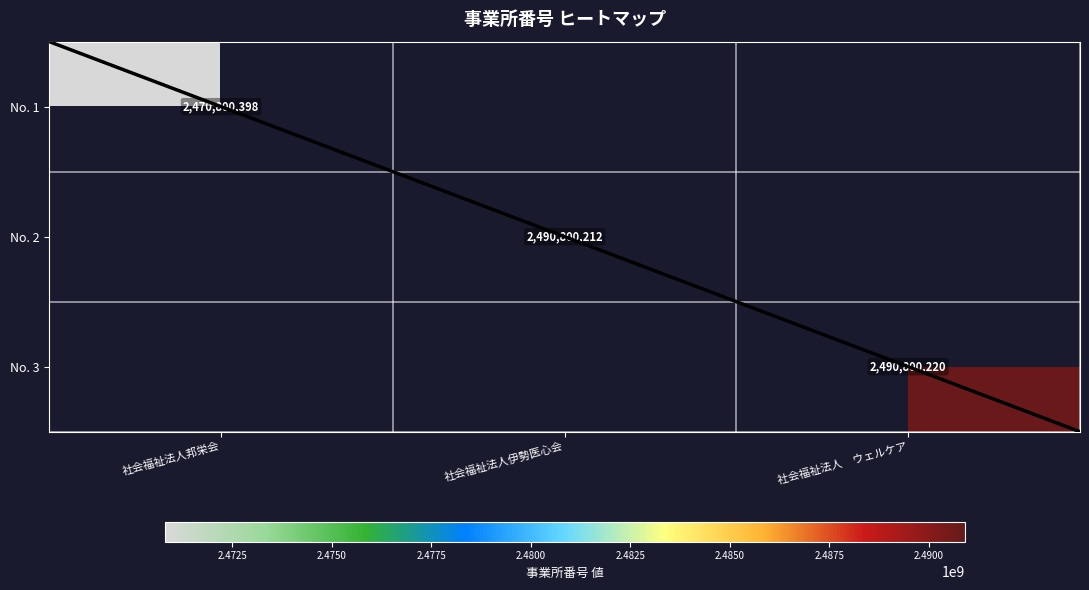

The value of No. 1 at 社会福祉法人邦栄会 is 2470800398. True or false?

True